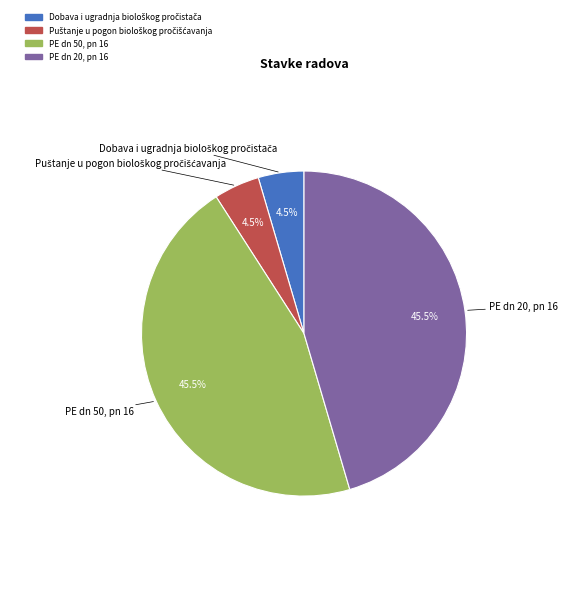

Is there any slice that represents more than half of the pie?

No